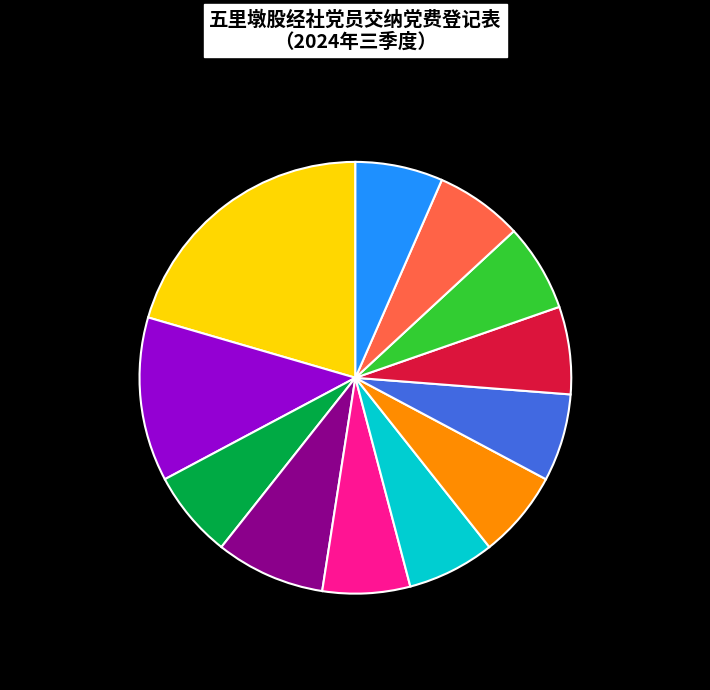

To the nearest percent, what percentage of the pie is 郑连香?

7%